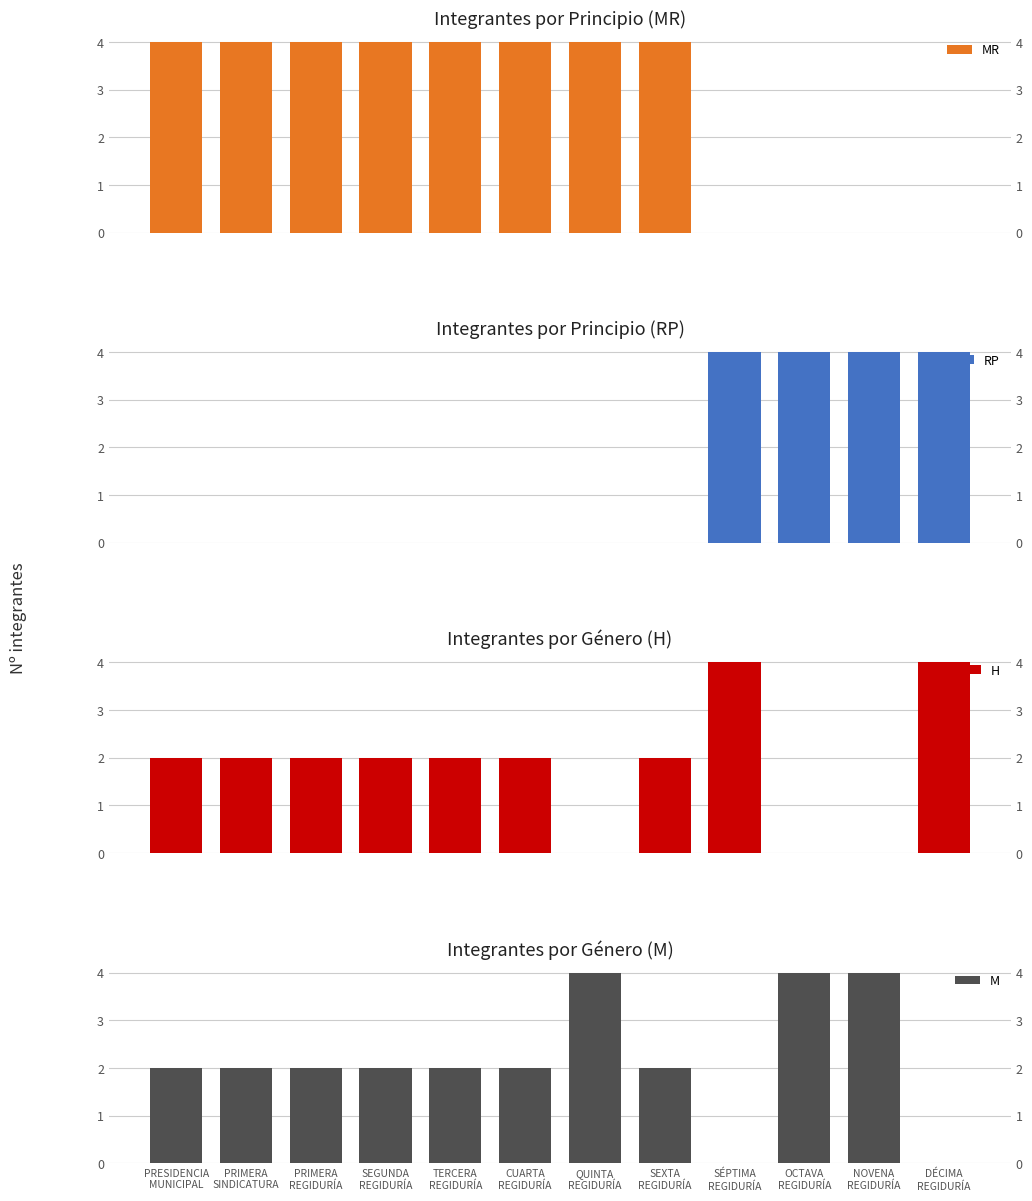

What is the sum of the M values at PRIMERA
SINDICATURA and CUARTA
REGIDURÍA?

4